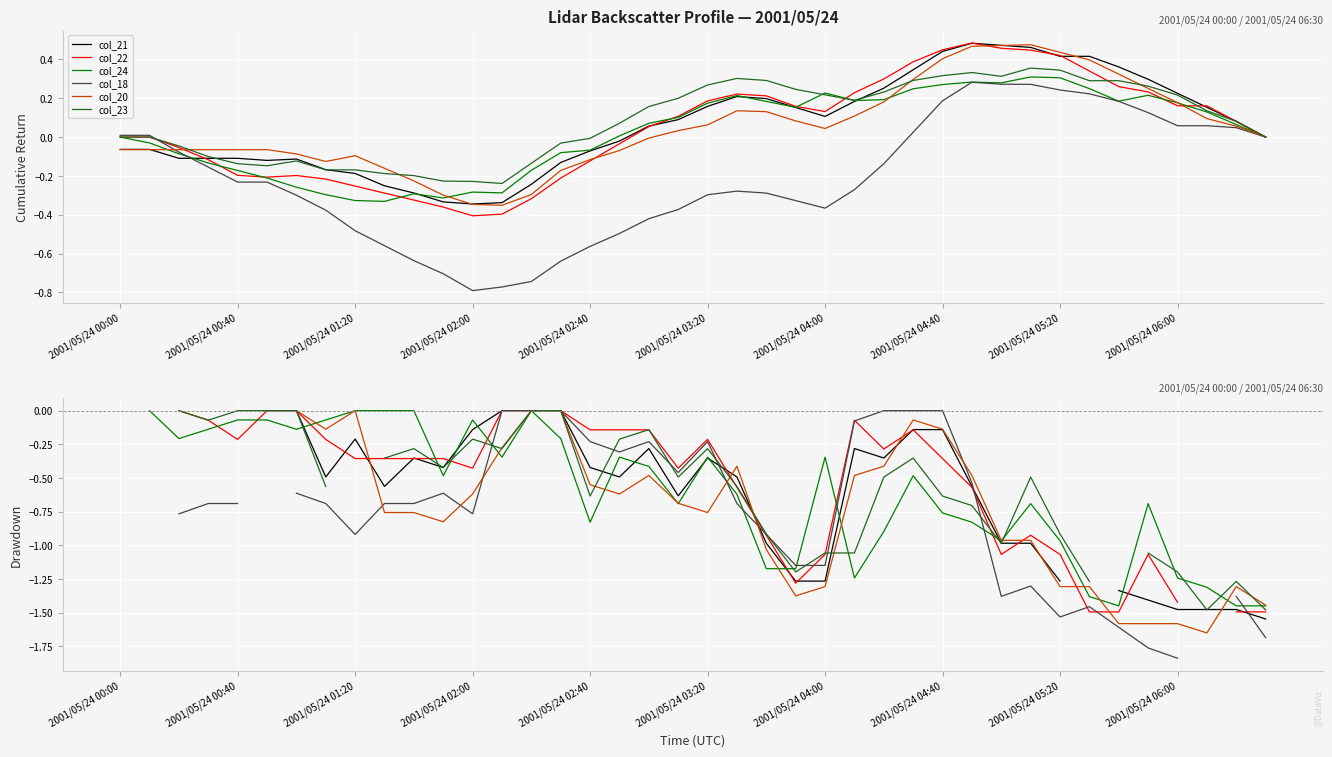

How many values in col_24 are below zero?

34